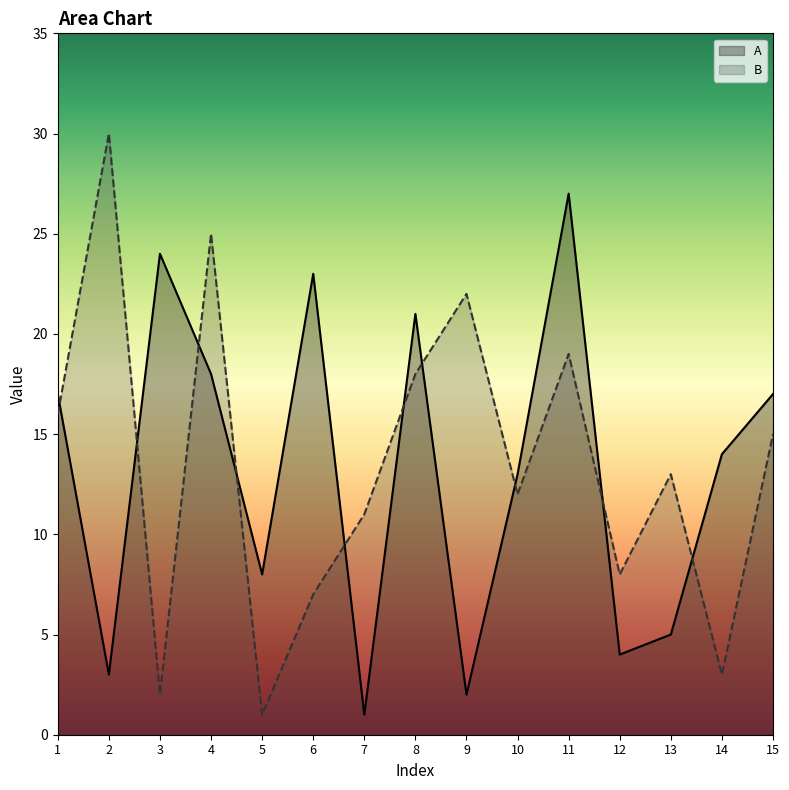

Which label corresponds to the smallest value in the chart?

7